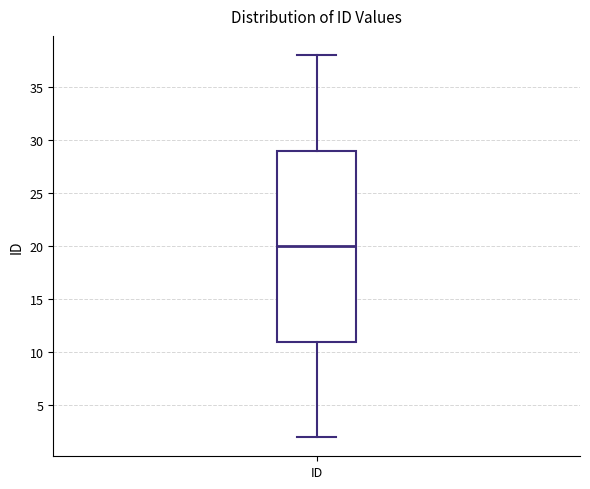

Read this box plot against the y-axis: the position of the median line, the range covered by the box, and the ends of both whiskers. The values are not printed on the chart, so give them approximately, as read against the axis.

median 20, box 11 to 29, whiskers 2 to 38